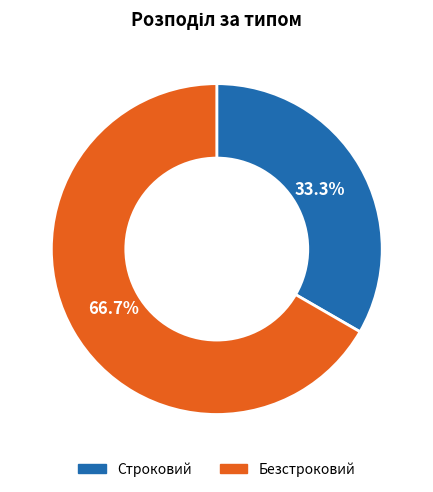

How many slices are in this pie chart?

2